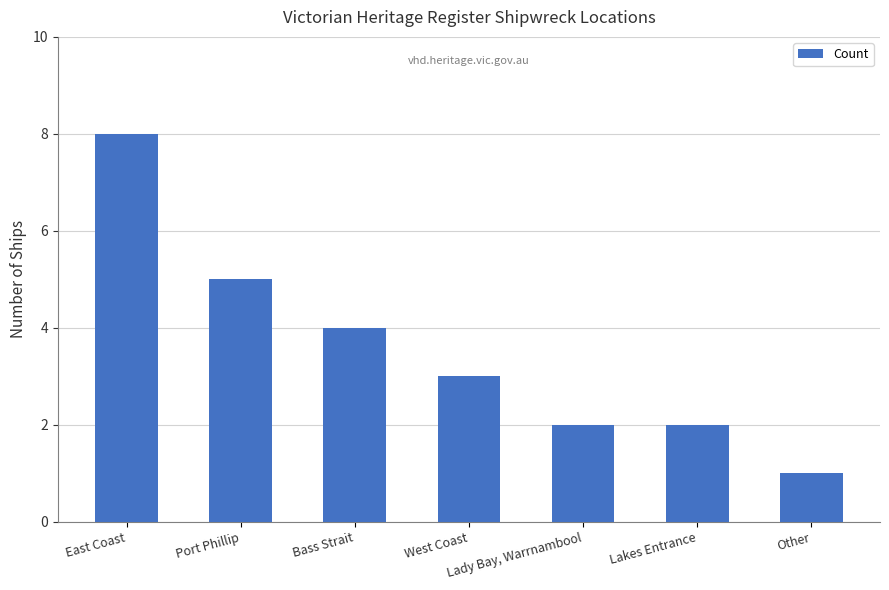

What is the ratio of the value at Lakes Entrance to the value at West Coast?

0.7